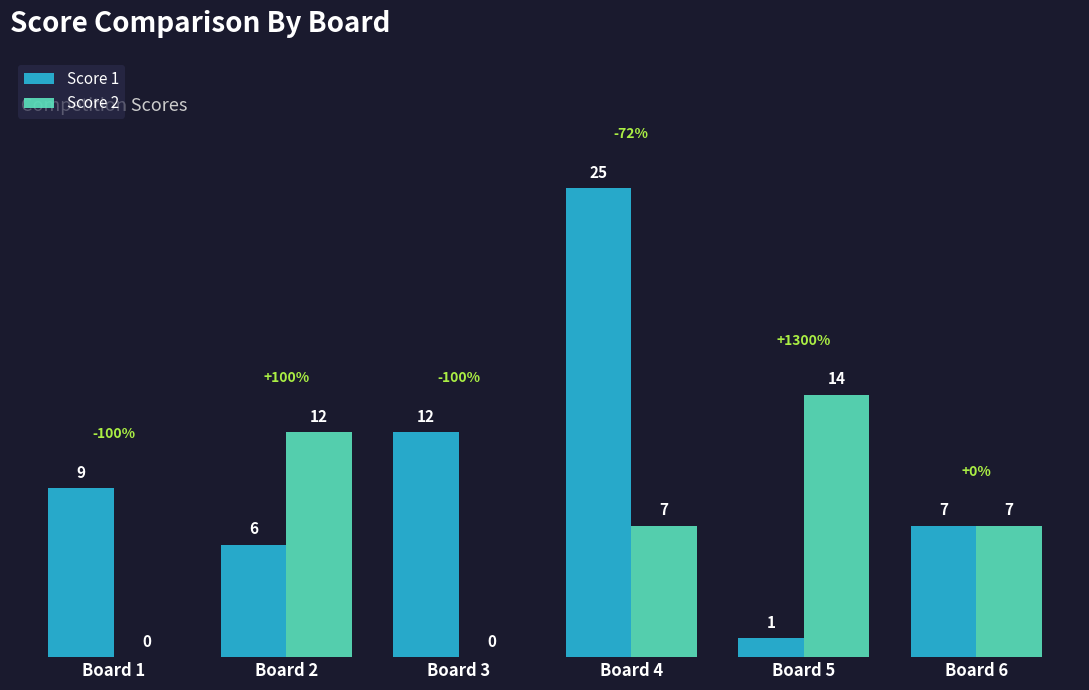

At which category is the sum across all series the highest?

Board 4